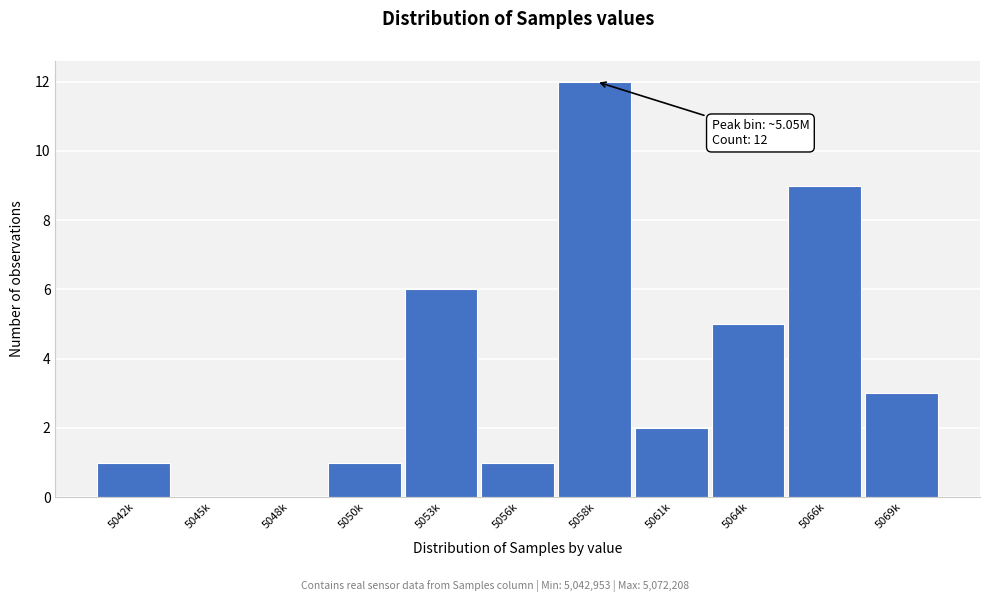

Reading left to right, extract all data points from this chart.

5042k=1	5045k=0	5048k=0	5050k=1	5053k=6	5056k=1	5058k=12	5061k=2	5064k=5	5066k=9	5069k=3